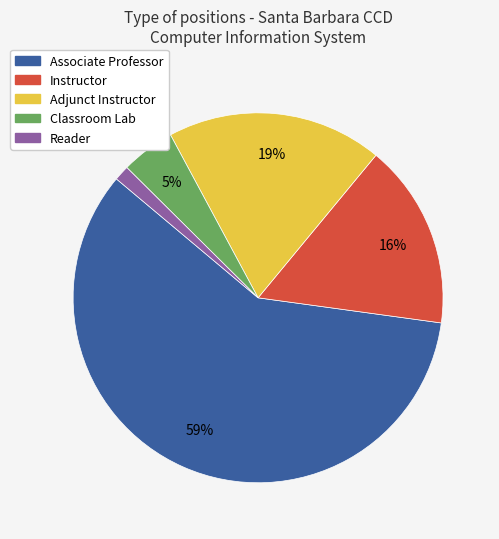

Which category has the biggest portion of the pie?

Associate Professor